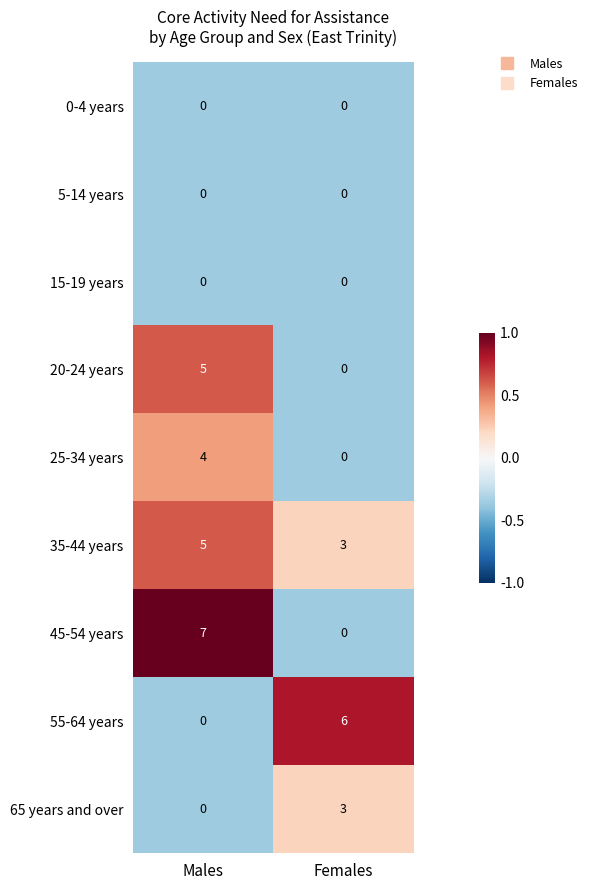

List the labels in order of 20-24 years value, largest first.

Males, Females